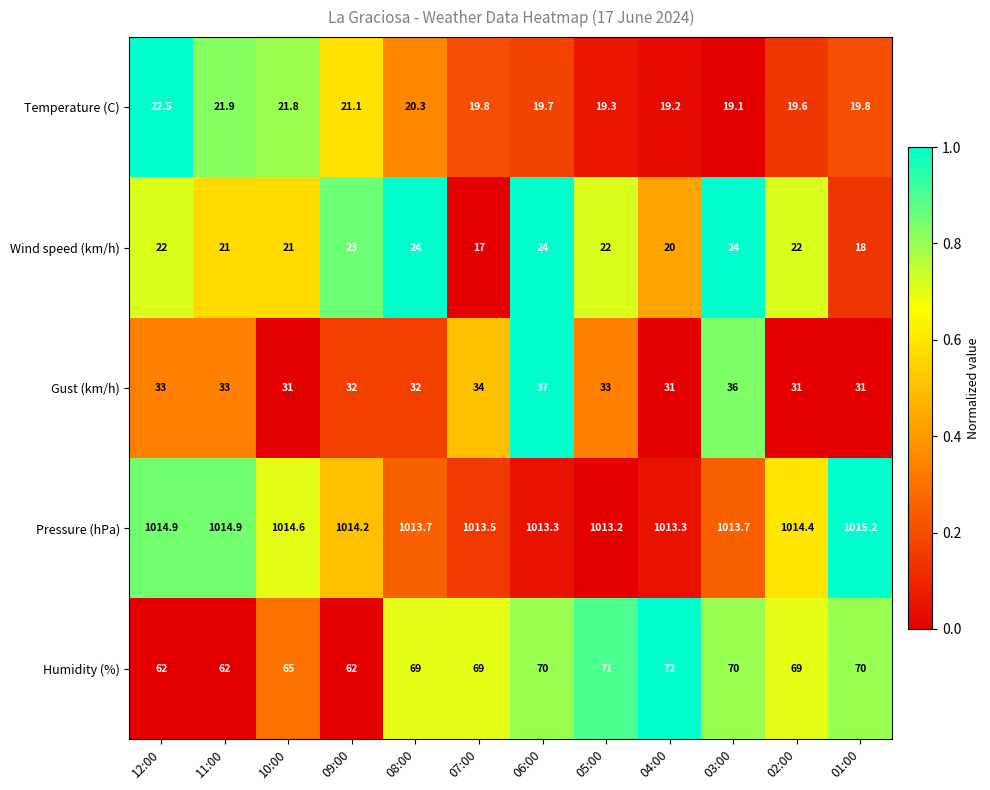

Rank the series by their maximum value, from highest to lowest.

Pressure (hPa), Humidity (%), Gust (km/h), Wind speed (km/h), Temperature (C)